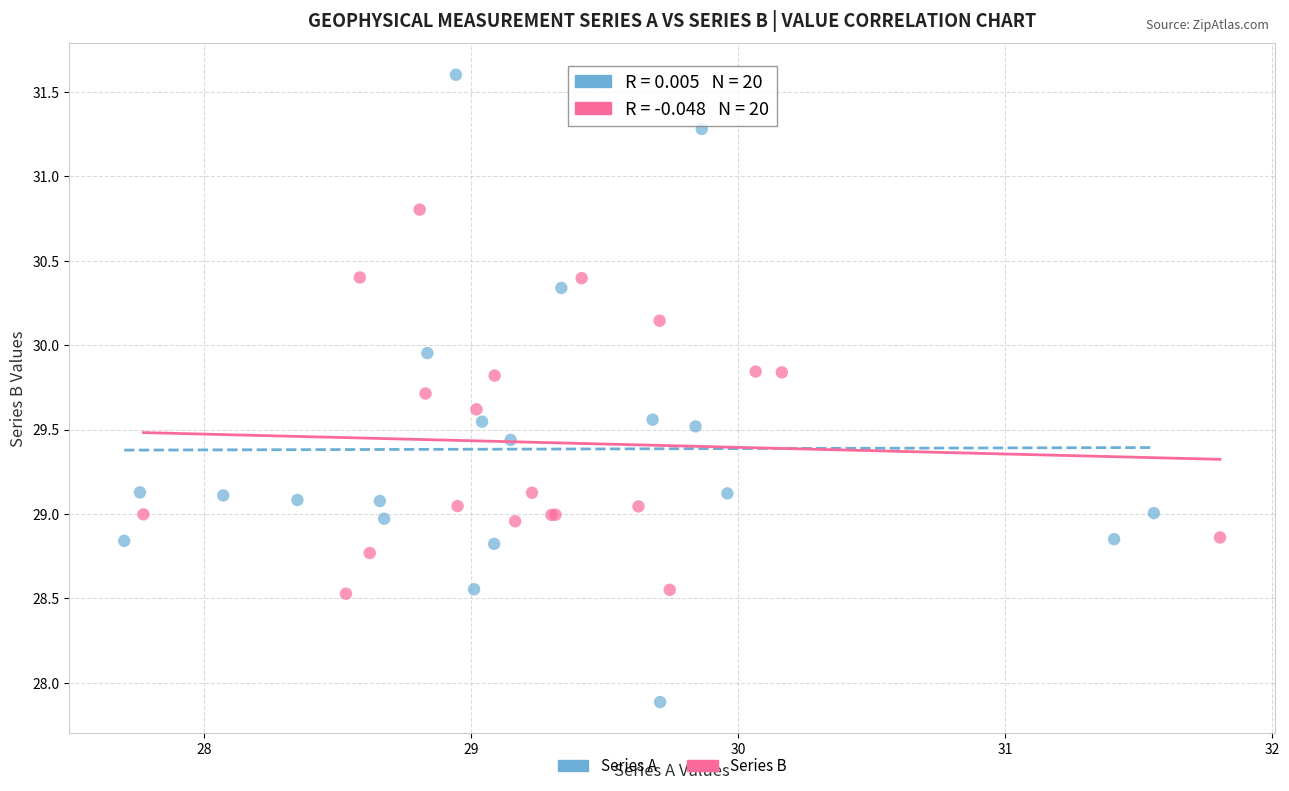

Which series reaches the maximum Y coordinate?

Series A